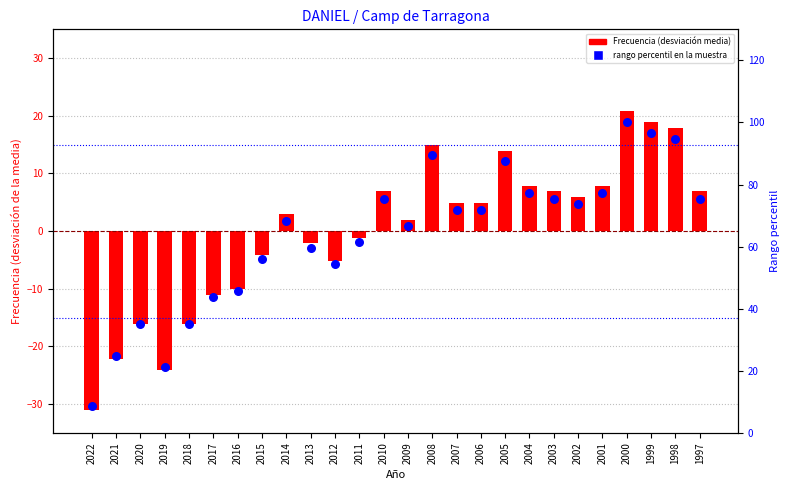

Which series contains the highest Y value?

percentile rank within sample